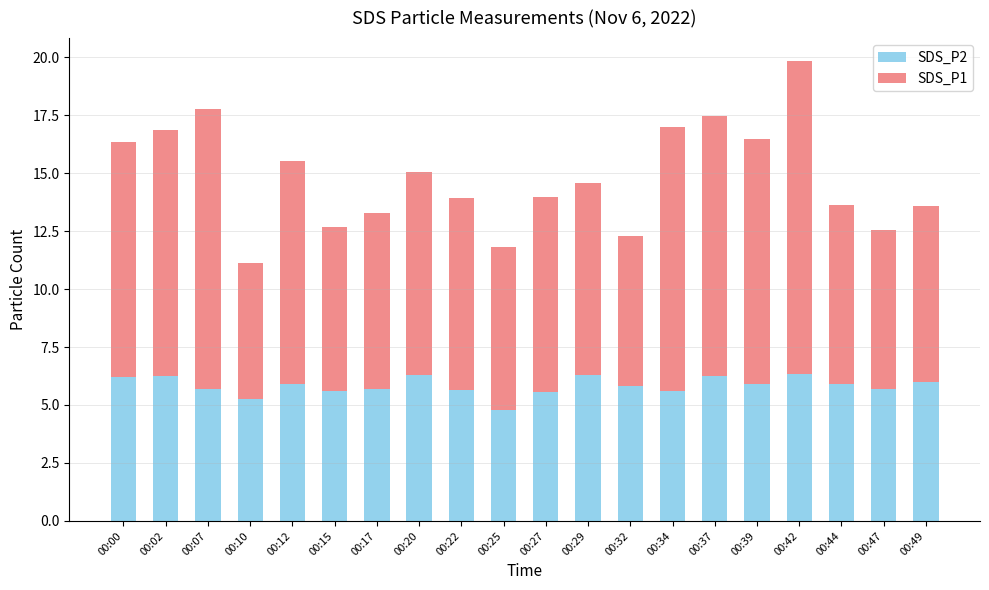

What are all the series names shown in the legend?

SDS_P2, SDS_P1